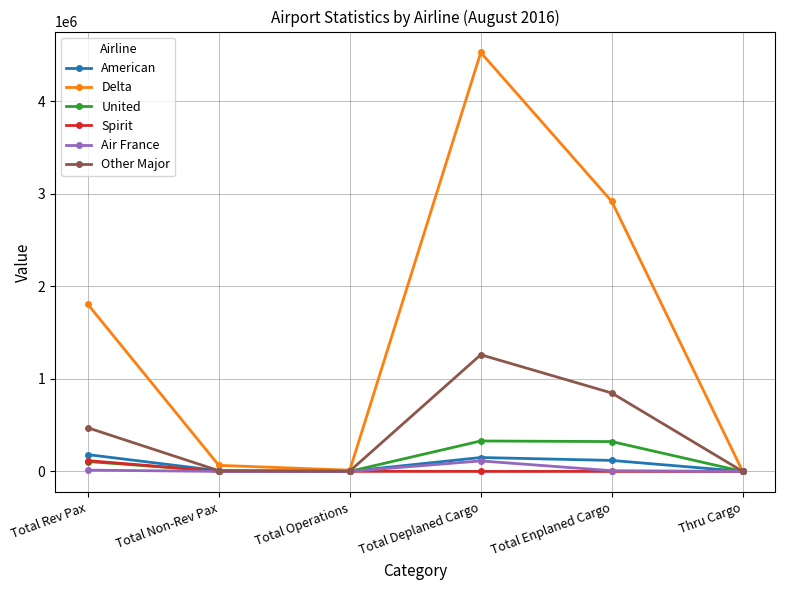

What is the spread (max minus min) of values at Total Deplaned Cargo?

4527746